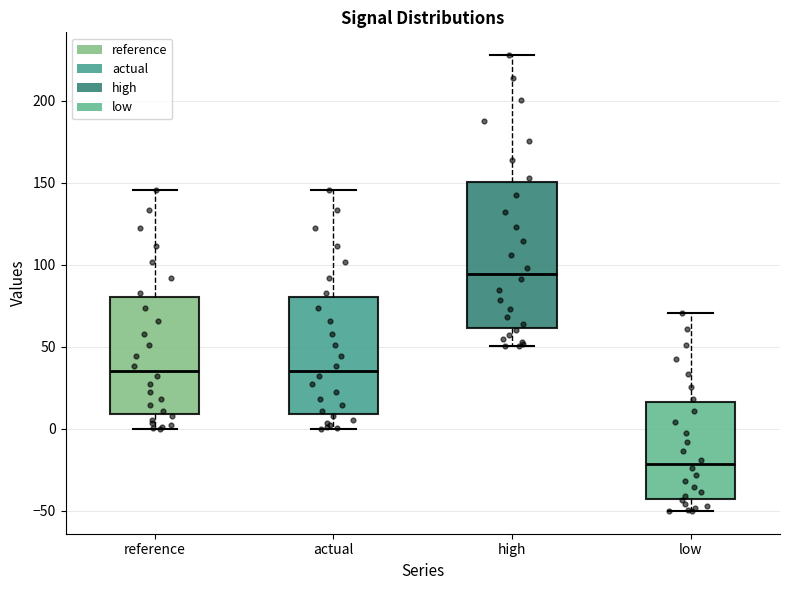

Which box is the tallest, from its lower edge to its upper edge?

high